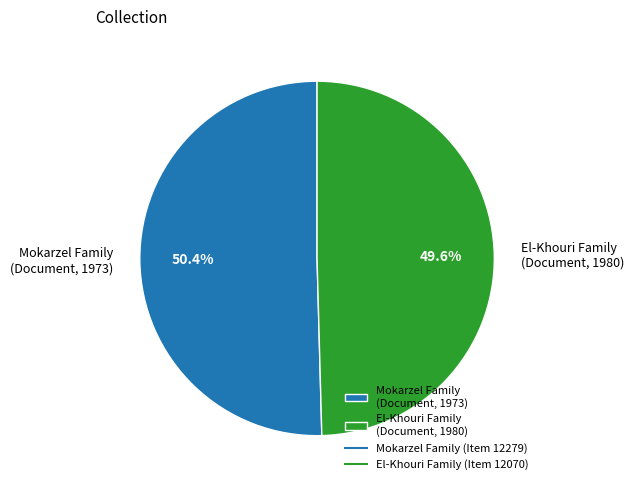

Between El-Khouri Family (Document, 1980) and Mokarzel Family (Document, 1973), which is larger?

Mokarzel Family (Document, 1973)